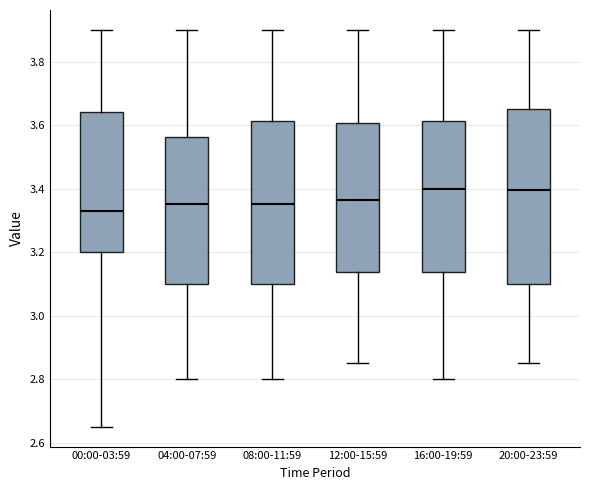

Where does the median line of the box for 16:00-19:59 sit on the y-axis? The values are not printed on the chart, so give them approximately, as read against the axis.

3.40